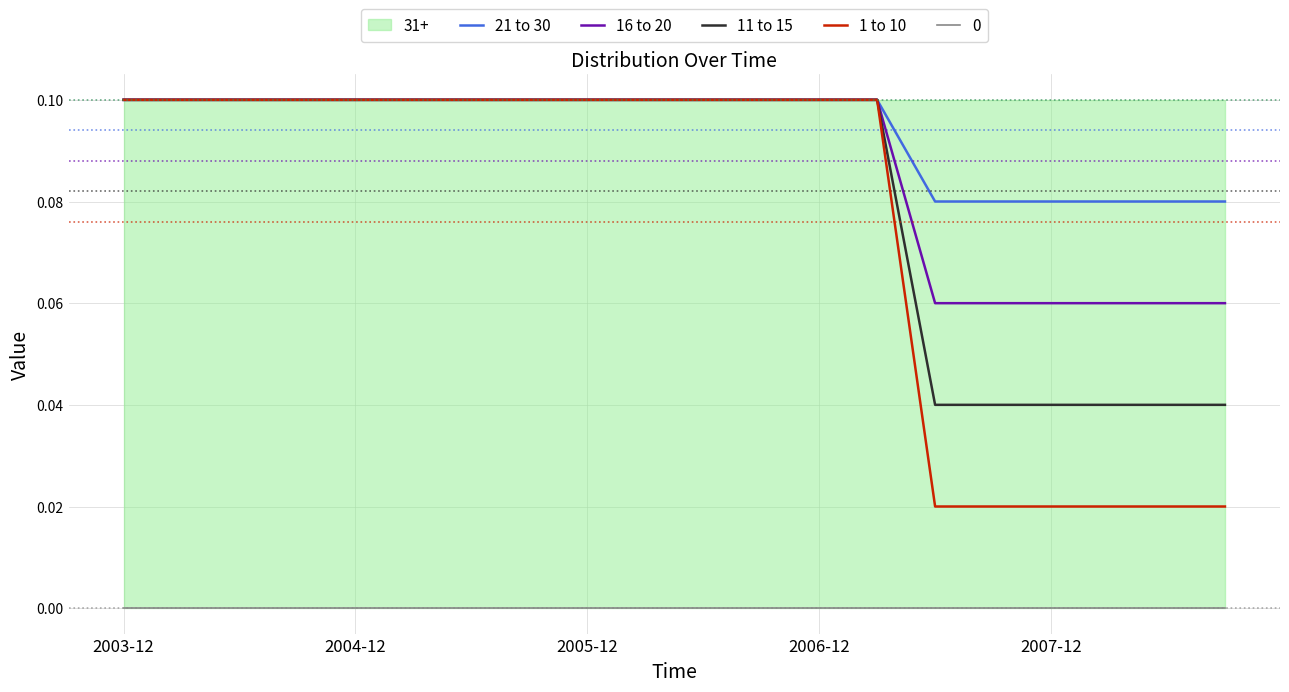

Where is 1 to 10 nearest to the value 0?

14